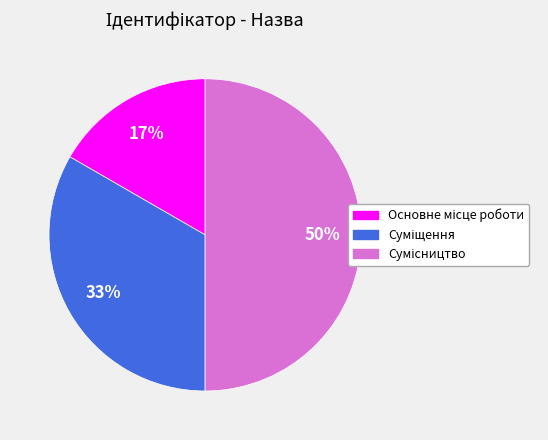

To the nearest percent, what is the average slice percentage?

33%